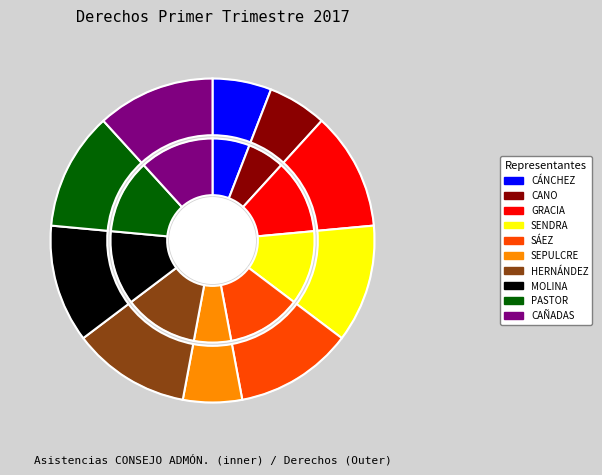

What percentage is the DÑA. CAROLINA GRACIA GÓMEZ slice, to the nearest percent?

12%